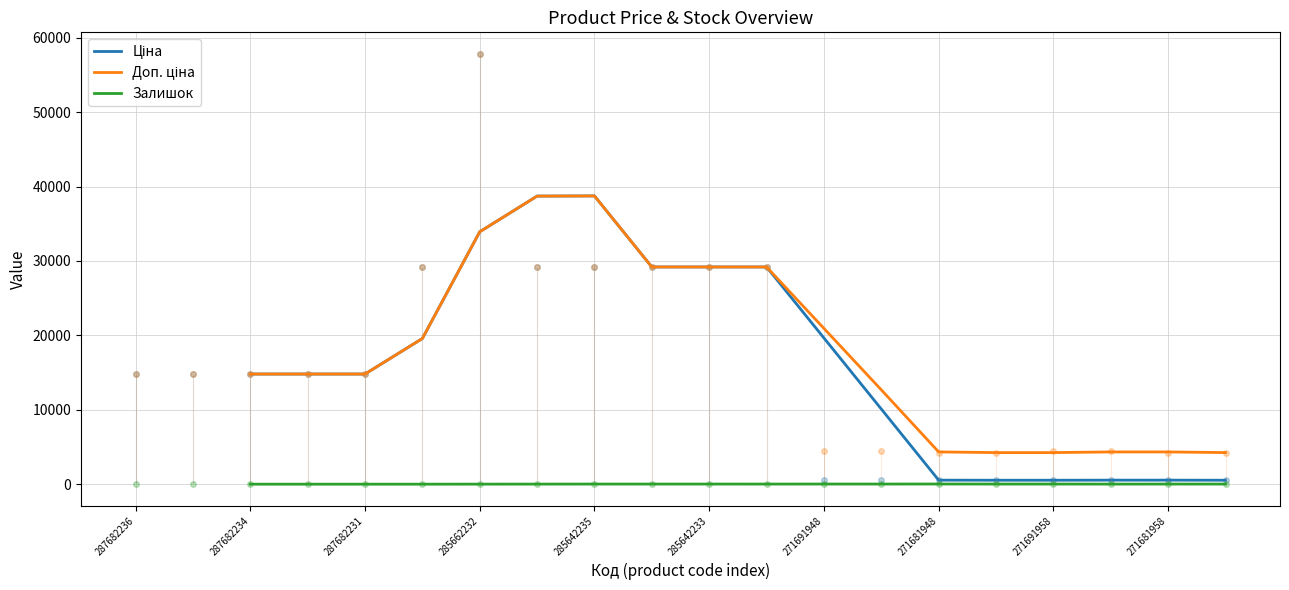

True or false: Залишок and Доп. ціна cross at least once.

False